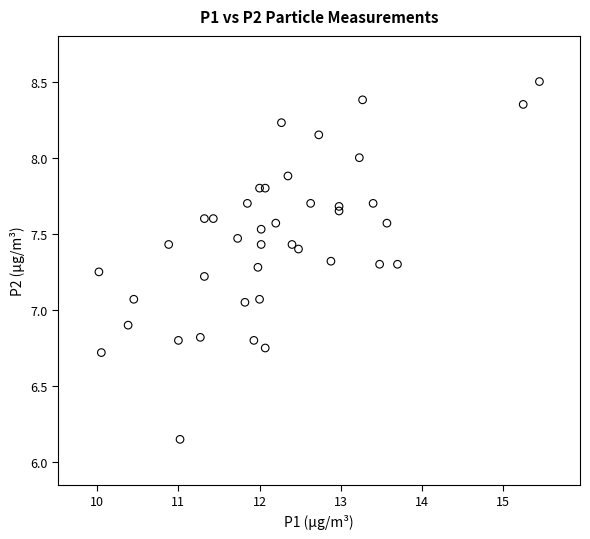

What is the range of X values (max minus min)?

5.4